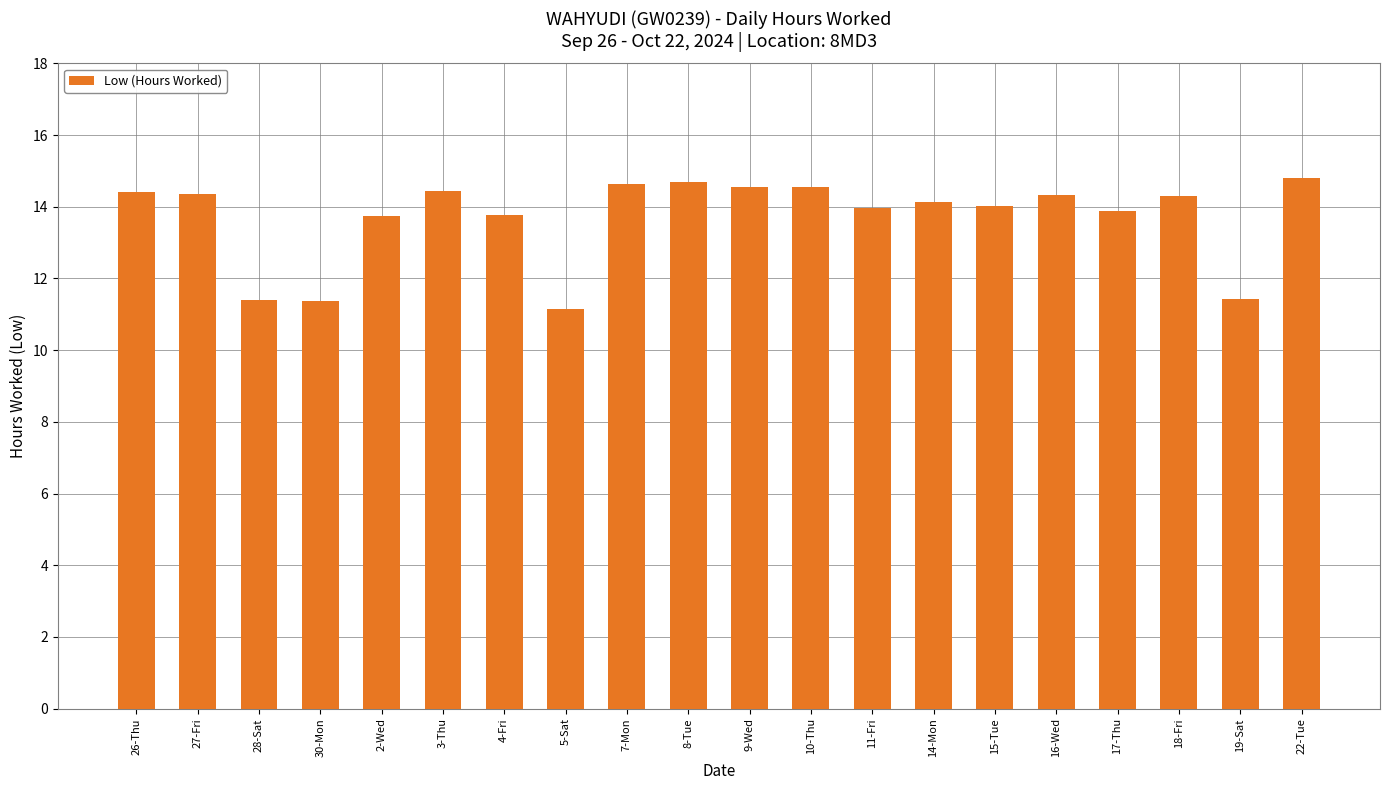

Does the chart contain stacked bars?

No